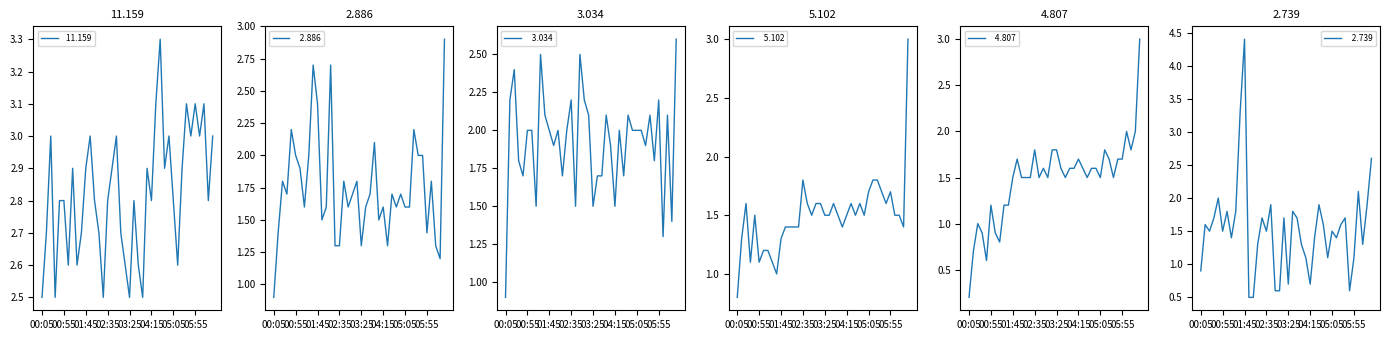

Where is the first local maximum for   2.739?

00:15